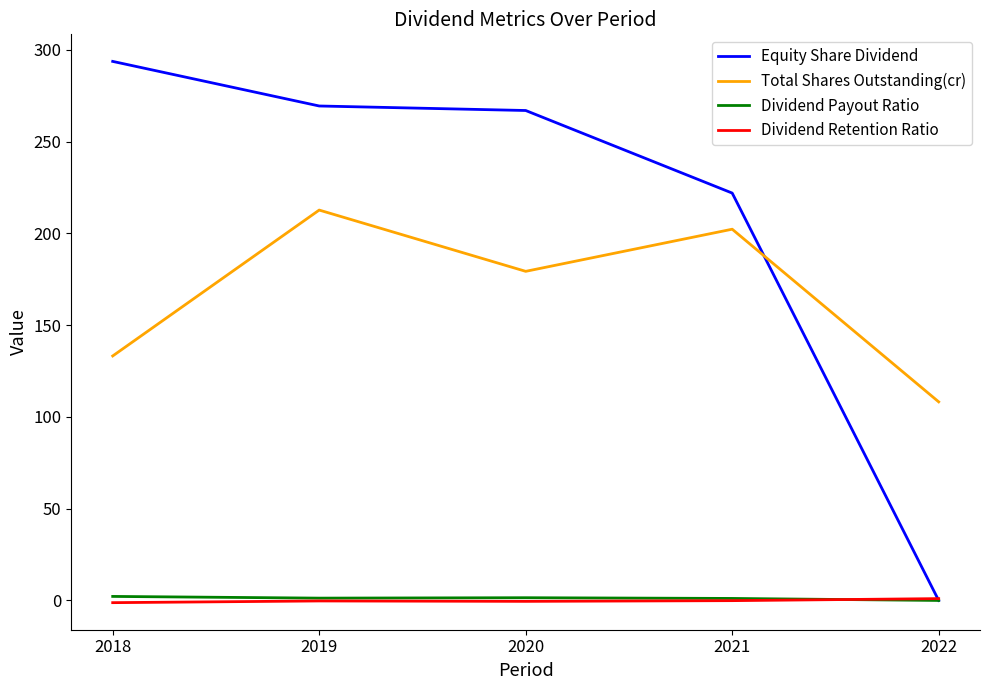

The Total Shares Outstanding(cr) series shows 85.4 at 2020. True or false?

False